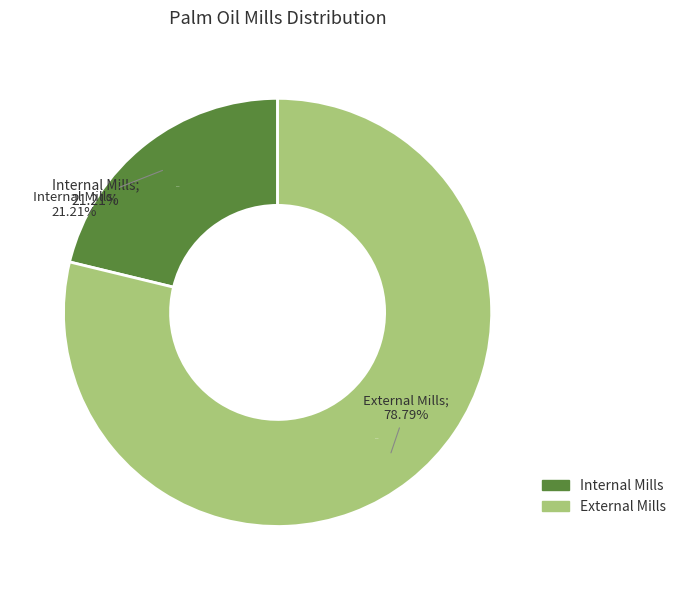

To the nearest percent, what is the average slice percentage?

50%